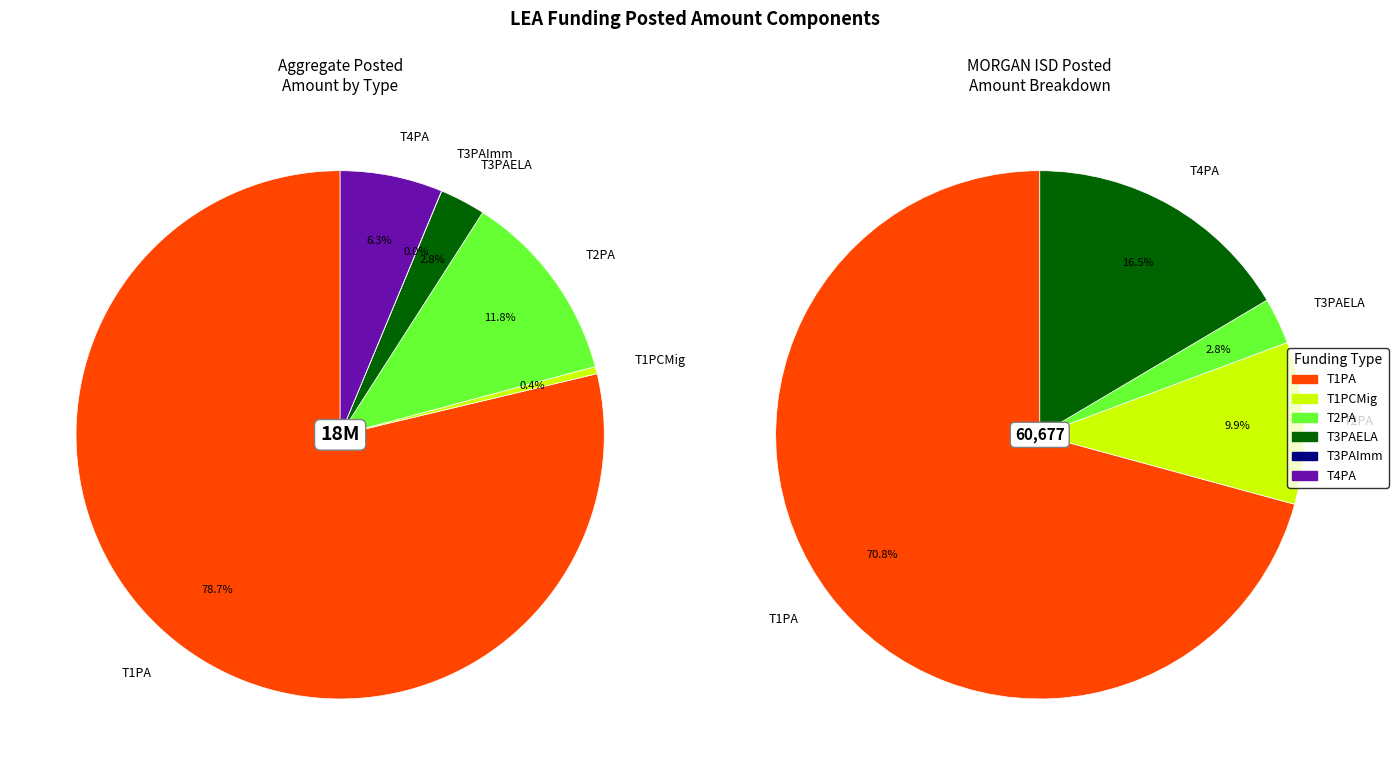

The KOPPERL ISD slice represents 1% of the pie. True or false?

False